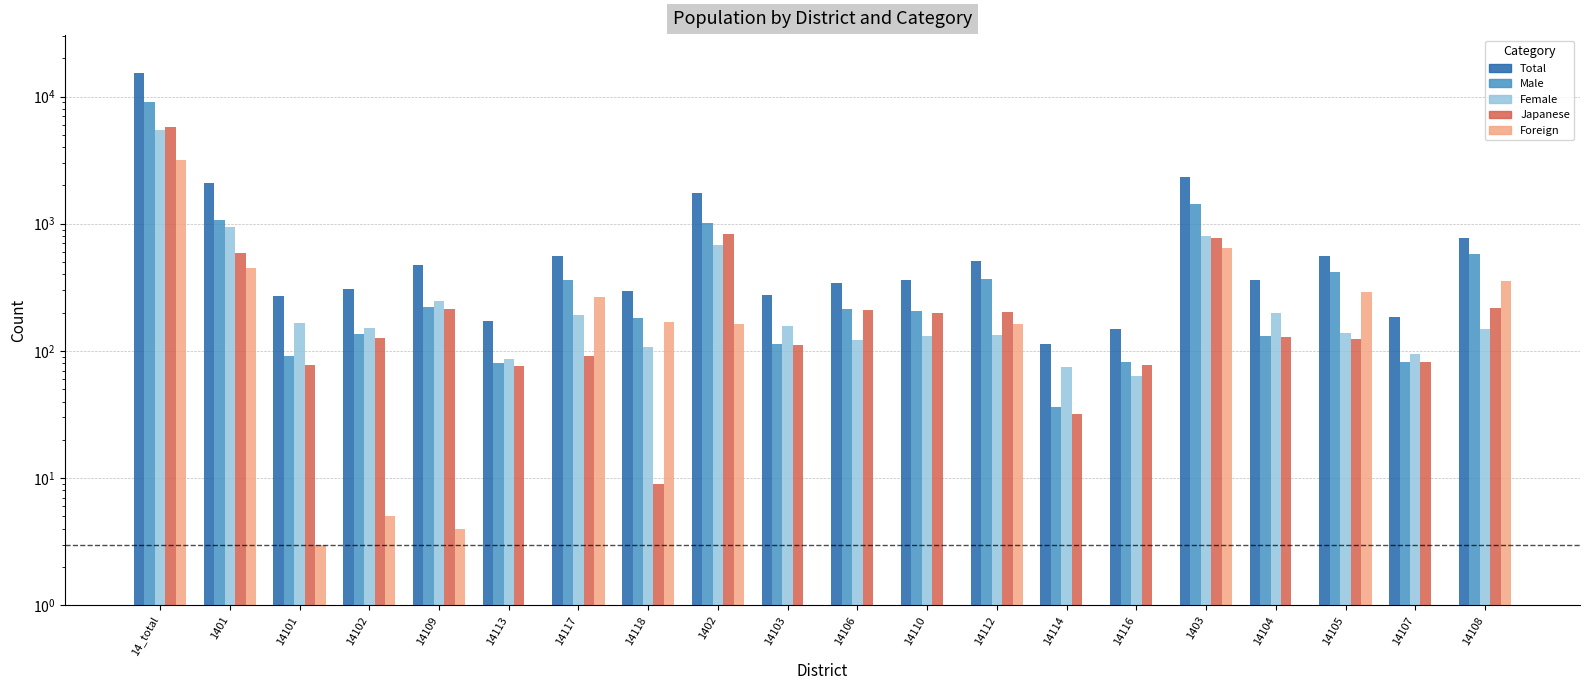

At how many categories does at least one series exceed 14116?

1